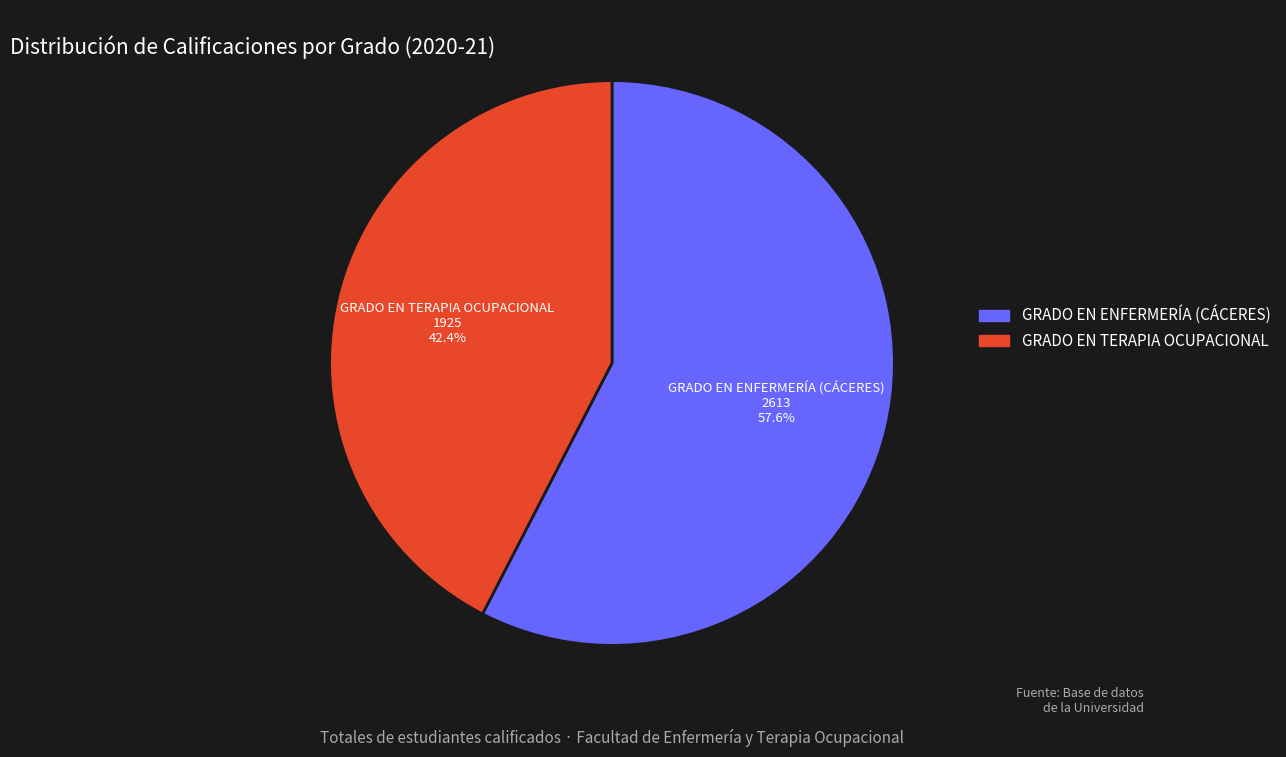

Is there any slice that represents more than half of the pie?

Yes